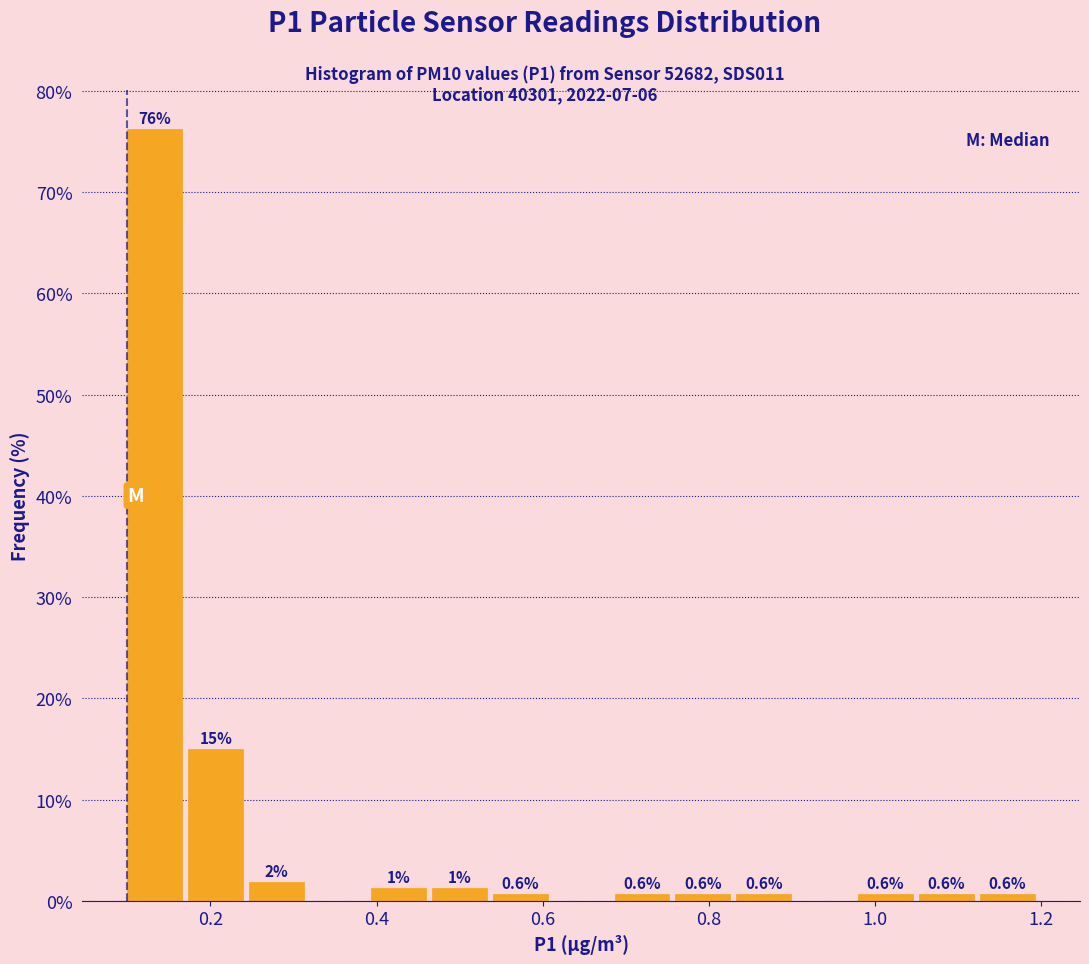

Around what value on the x-axis is the tallest bar? Give the approximate position of its centre, as read against the axis.

0.14